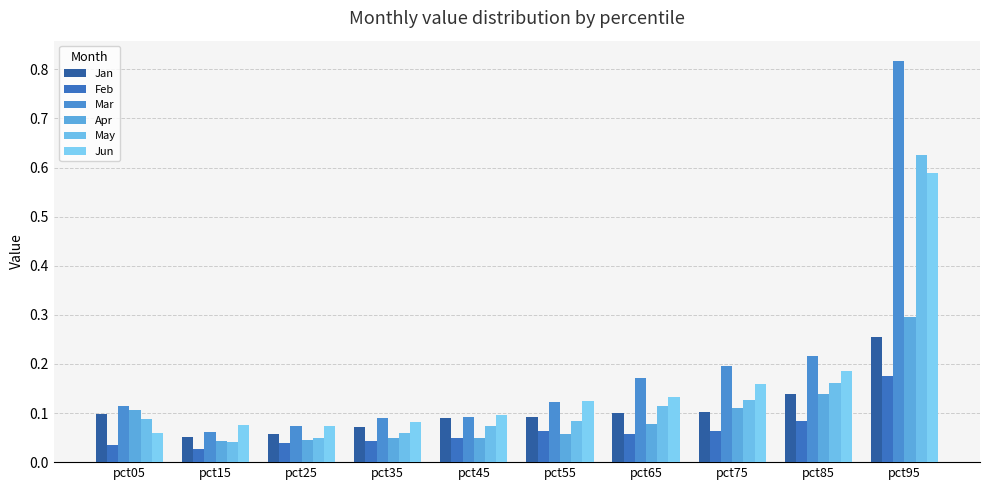

The value of Mar at pct25 is 0.1. True or false?

True